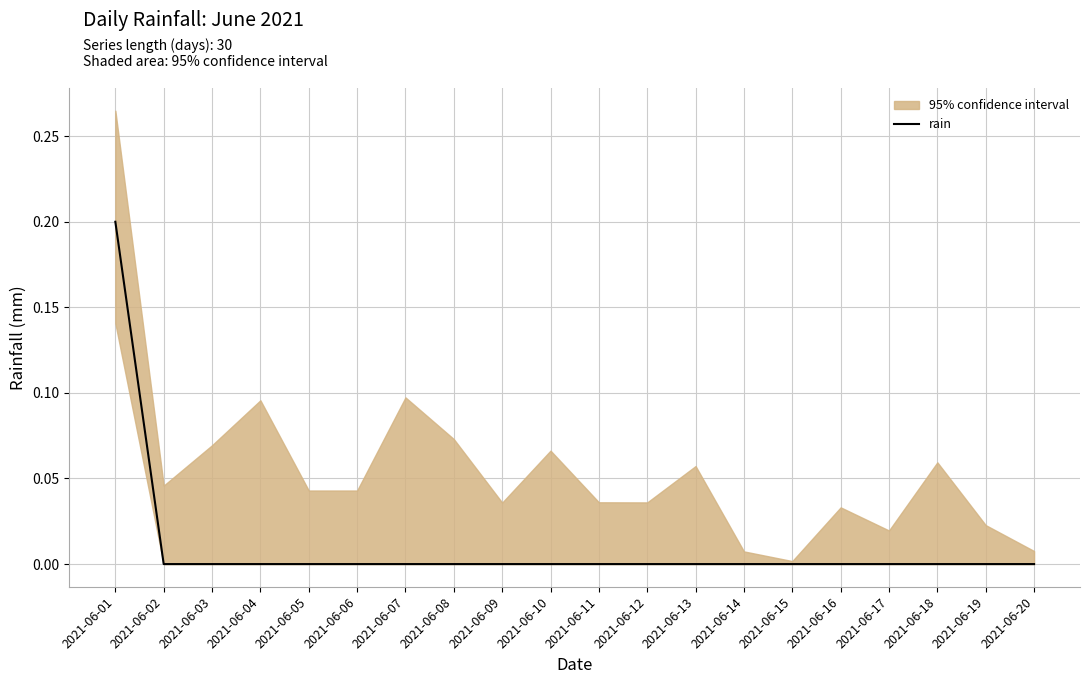

List the labels in order of value, largest first.

2021-06-01, 2021-06-02, 2021-06-03, 2021-06-04, 2021-06-05, 2021-06-06, 2021-06-07, 2021-06-08, 2021-06-09, 2021-06-10, 2021-06-11, 2021-06-12, 2021-06-13, 2021-06-14, 2021-06-15, 2021-06-16, 2021-06-17, 2021-06-18, 2021-06-19, 2021-06-20